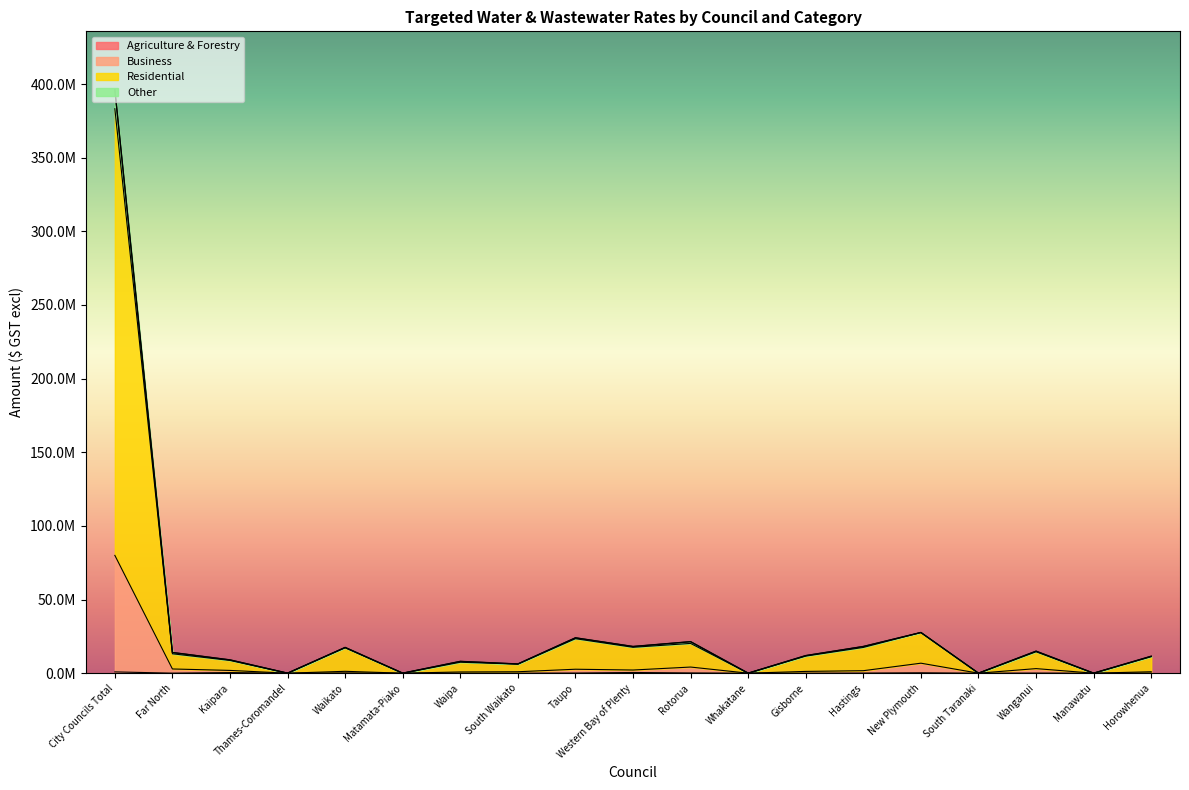

What are all the series names shown in the legend?

Agriculture & Forestry, Business, Residential, Other